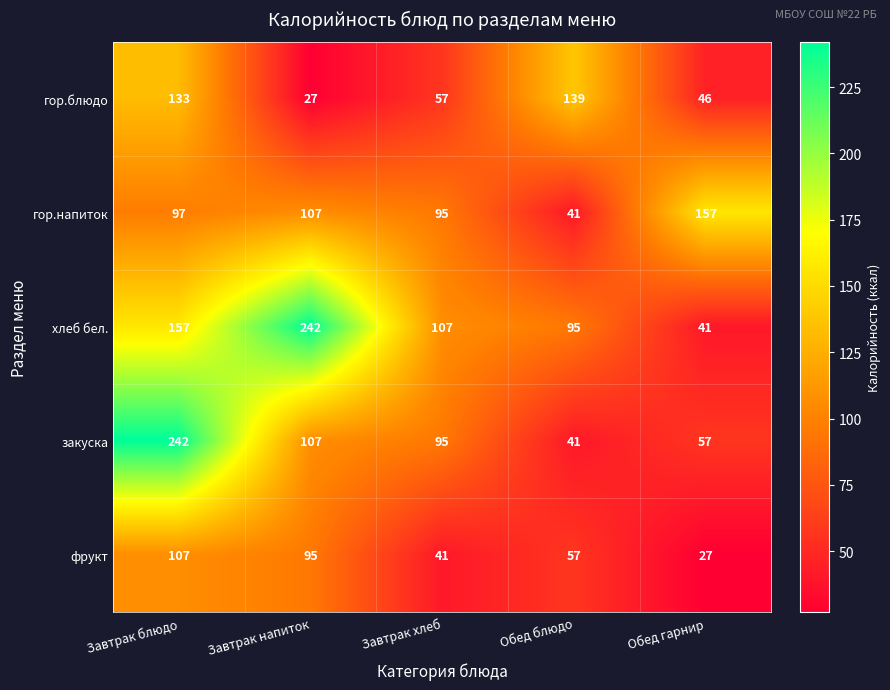

What is the spread (max minus min) of values at Обед гарнир?

130